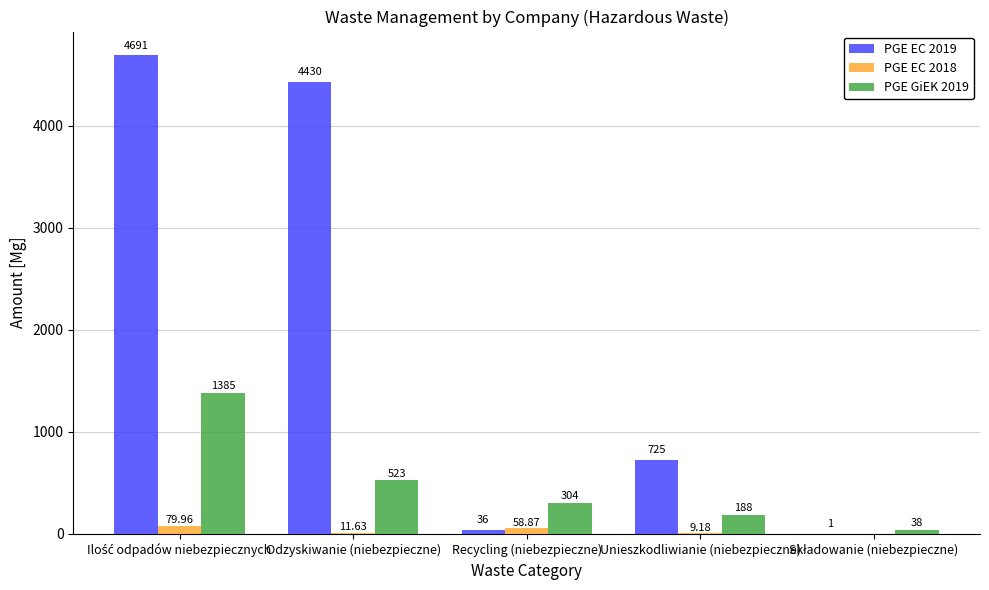

What is the sum of all PGE GiEK 2019 values?

2438.0